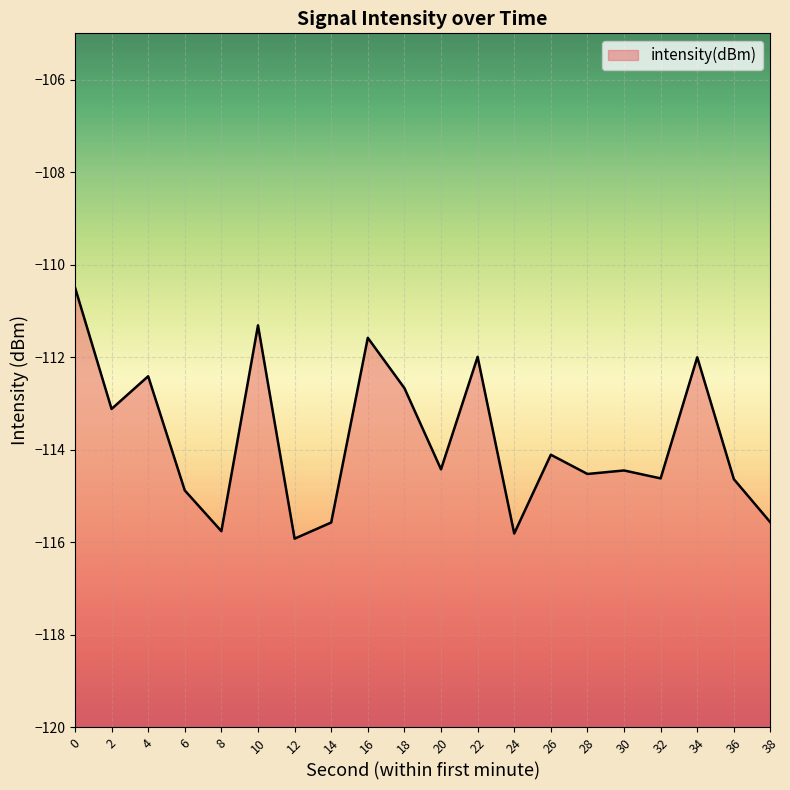

What is the value of the 7th point from the left?

-115.9